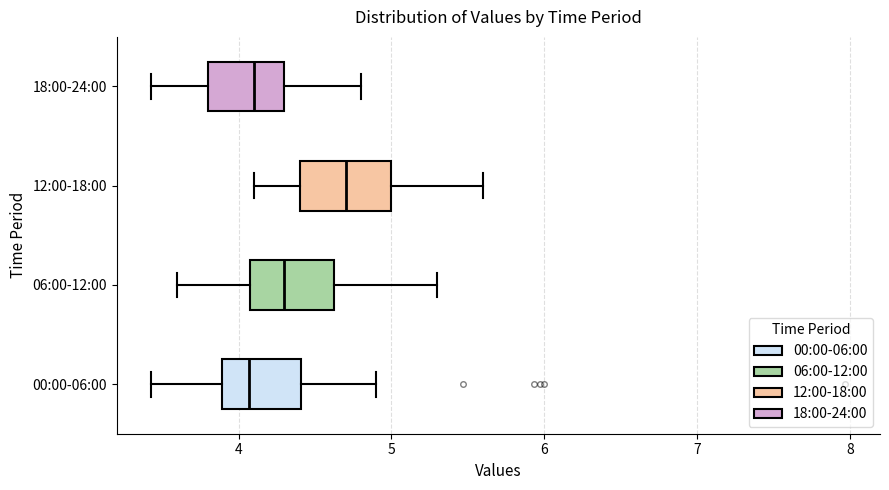

Reading bottom to top, transcribe this box plot: for each box, give where its median line is, the range the box spans, and where its two whiskers end, as read against the x-axis. The values are not printed on the chart, so give them approximately, as read against the axis.

00:00-06:00: median 4.1, box 3.9 to 4.4, whiskers 3.4 to 4.9
06:00-12:00: median 4.3, box 4.1 to 4.6, whiskers 3.6 to 5.3
12:00-18:00: median 4.7, box 4.4 to 5.0, whiskers 4.1 to 5.6
18:00-24:00: median 4.1, box 3.8 to 4.3, whiskers 3.4 to 4.8